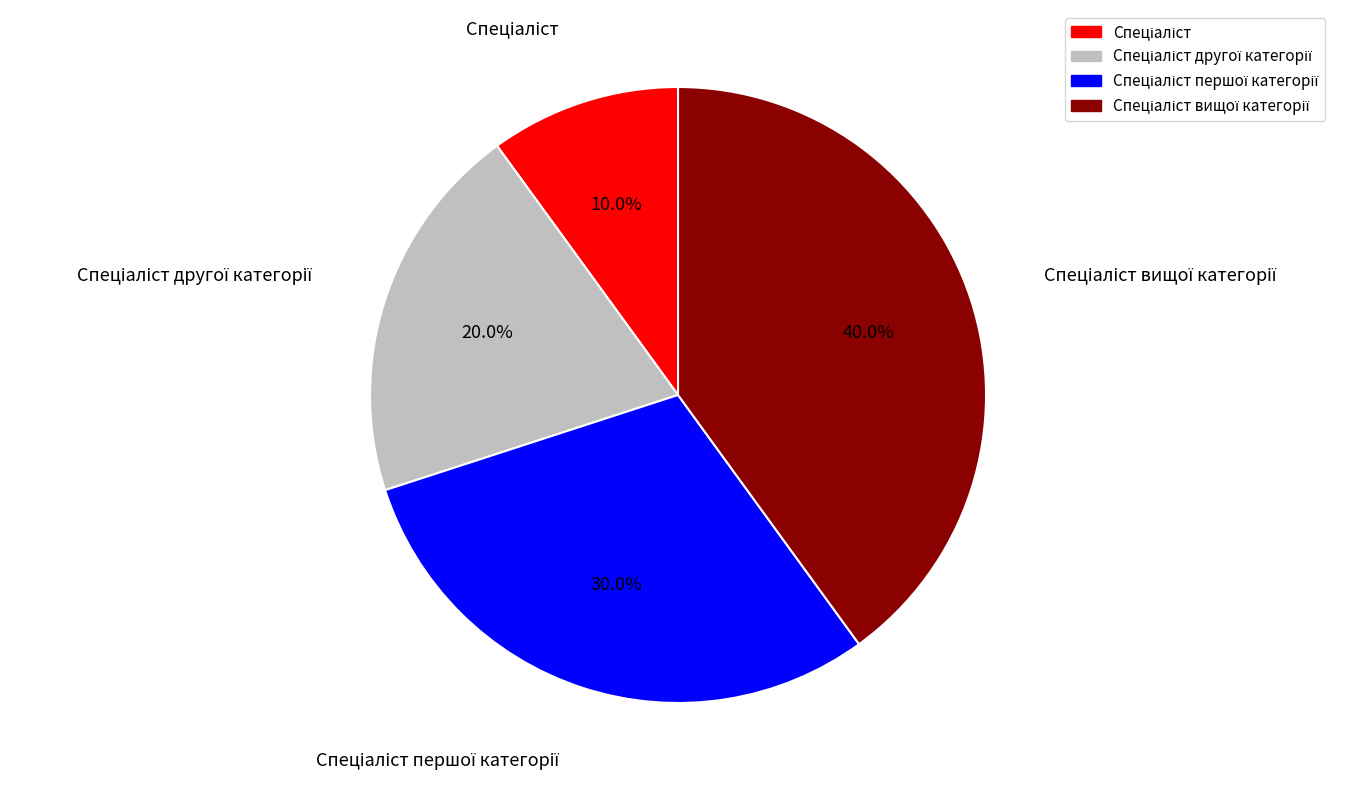

Is there a majority slice in this chart?

No